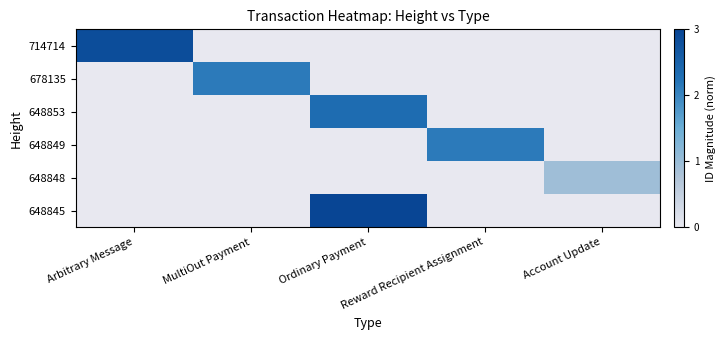

At how many categories does at least one series exceed 1?

4